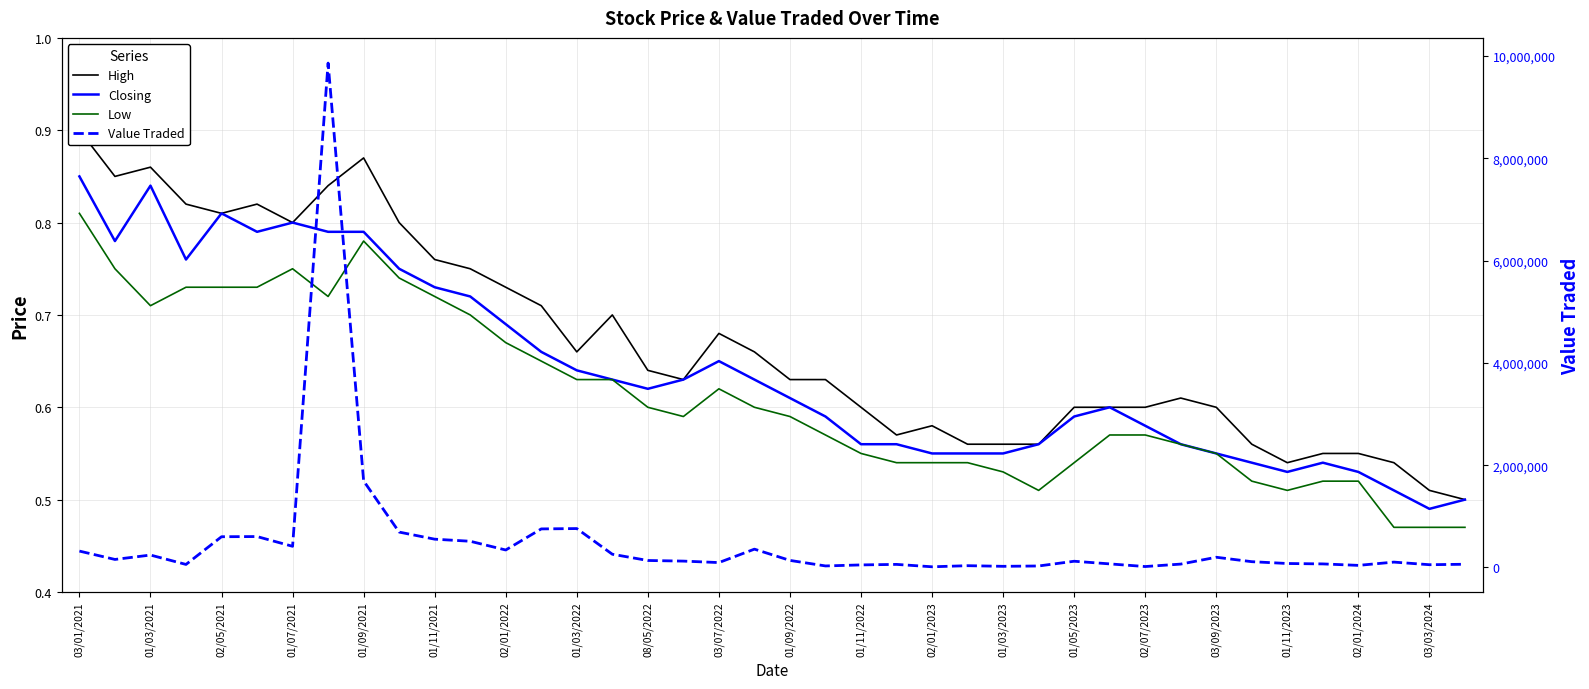

What is the difference between the second highest and second lowest values in the Value Traded series?

1673823.0